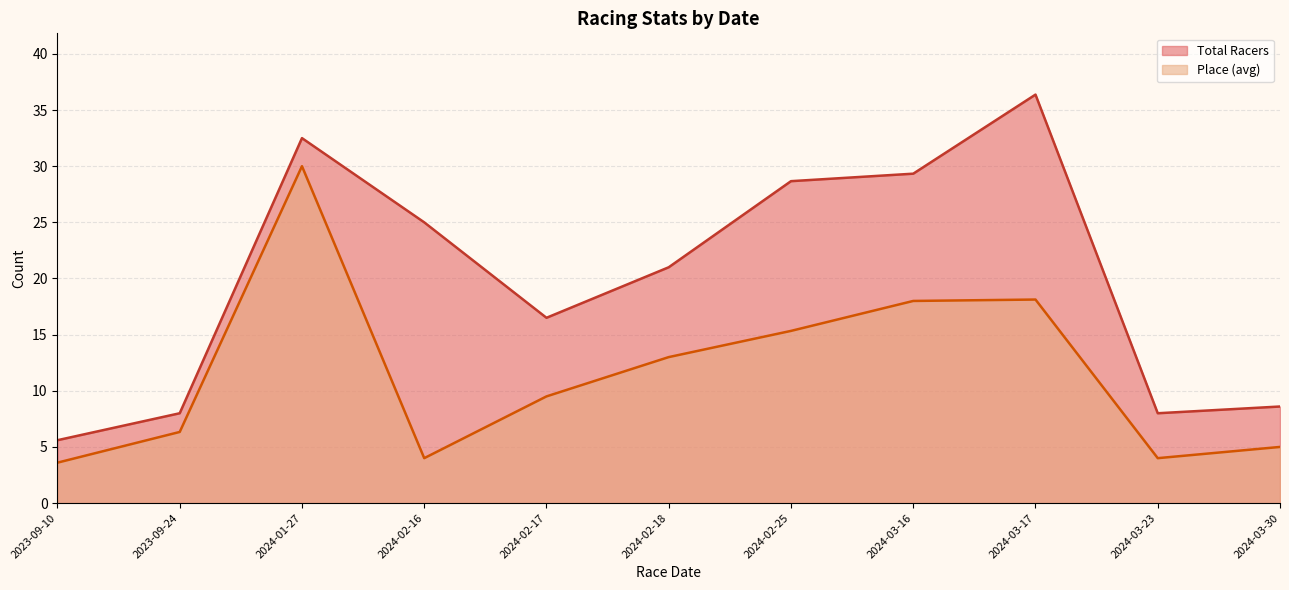

What is the difference between the maximum and minimum values in the Place (avg) series?

26.4